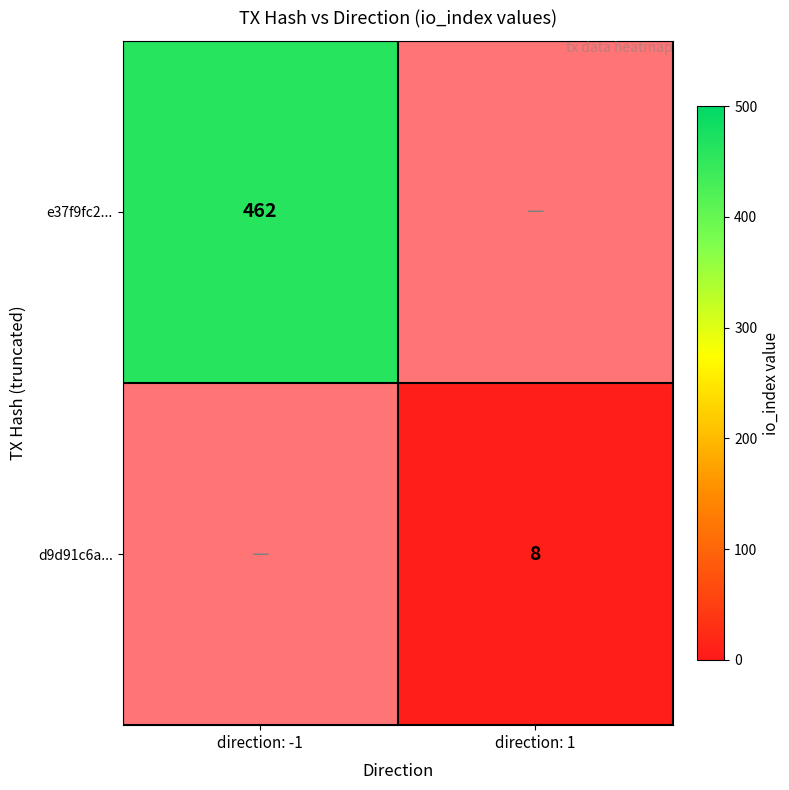

Is it true that e37f9fc2... equals 462 at direction: -1?

True